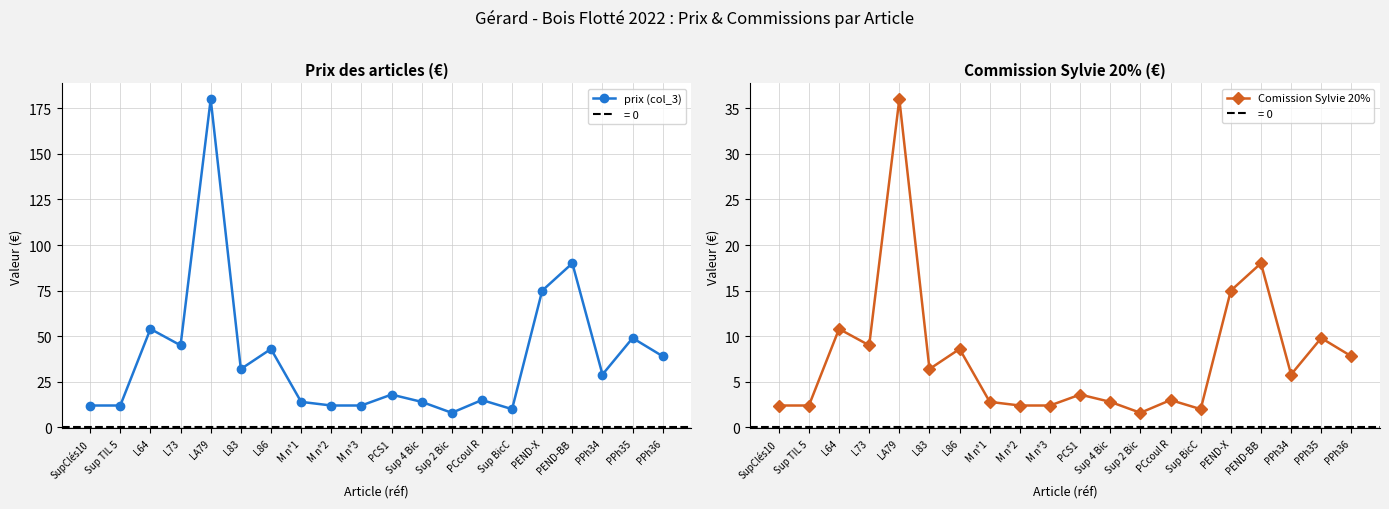

What is the highest value of the Comission Sylvie 20% series?

36.0